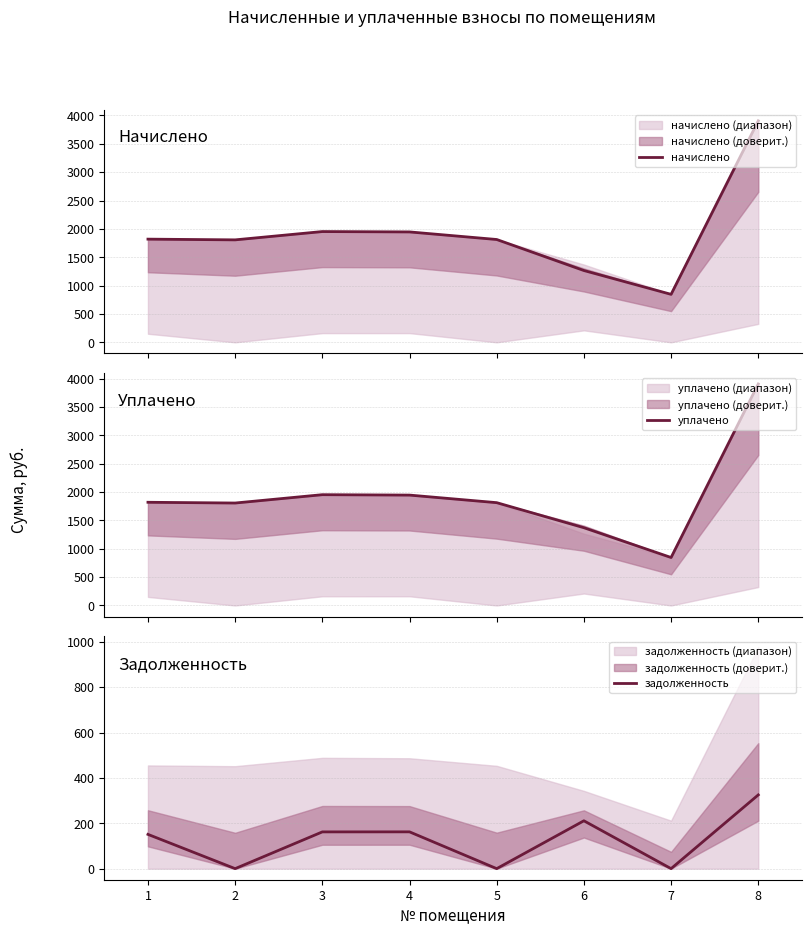

Reading right to left, list all the values displayed in this chart.

начислено: 3905.0	845.9	1265.6	1812.6	1946.2	1952.5	1806.2	1819.0
уплачено: 3905.2	845.9	1371.0	1812.6	1946.2	1953.2	1806.2	1819.5
задолженность: 325.0	0.0	210.9	0.0	162.2	162.0	0.0	151.0